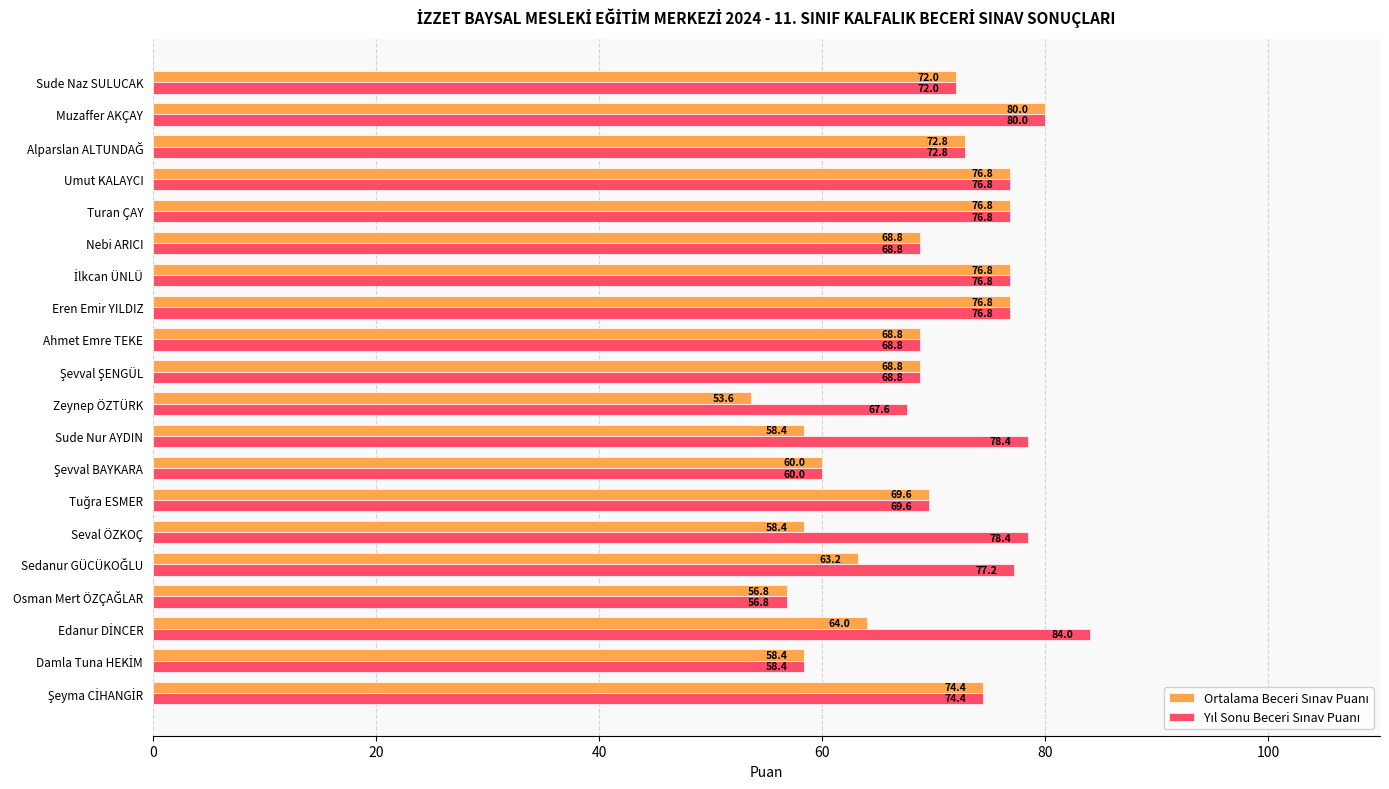

What is the spread (max minus min) of values at Sude Nur AYDIN?

20.0